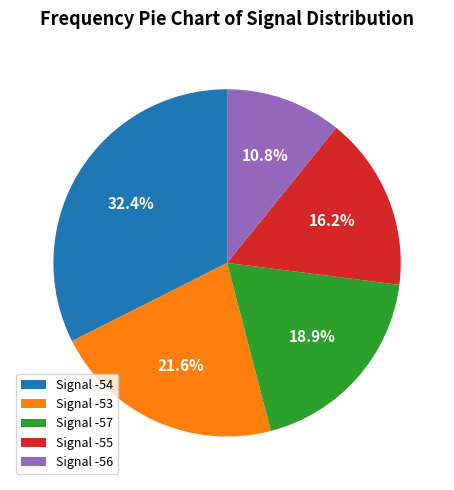

Approximately how many times larger is the value at Signal -55 compared to Signal -56?

1.5